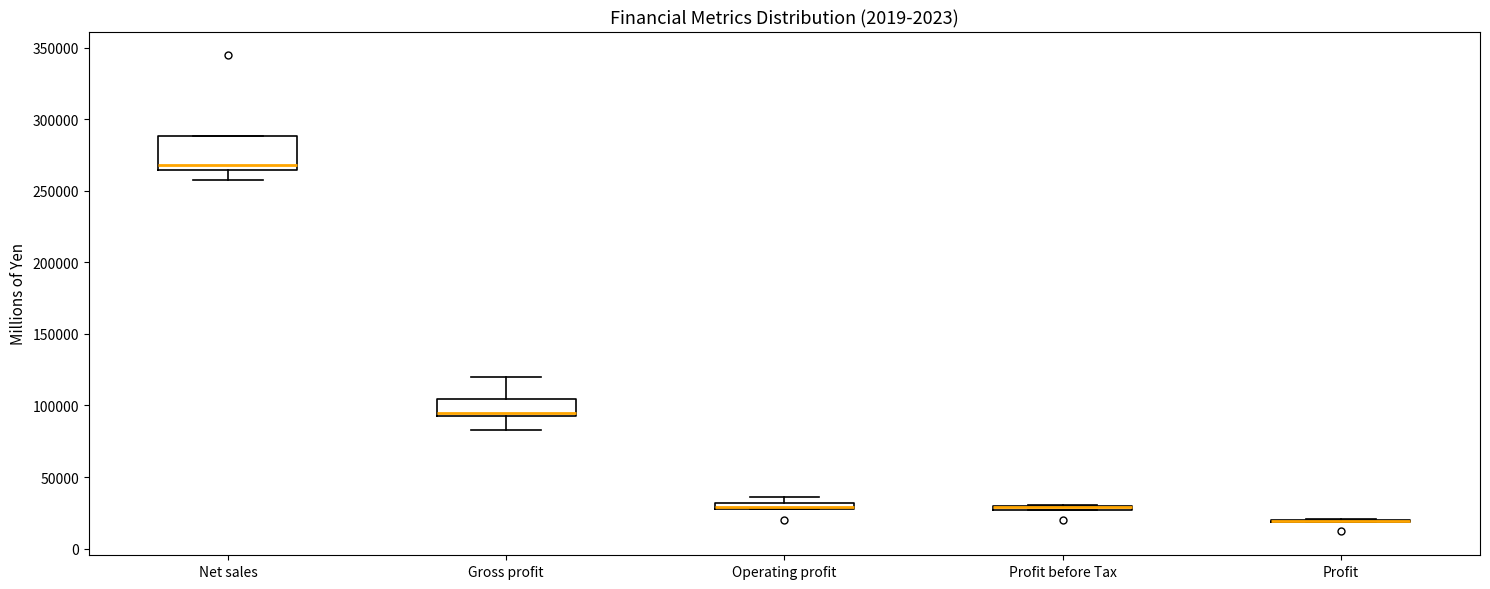

Comparing the boxes themselves (not the whiskers), which one is the tallest?

Net sales